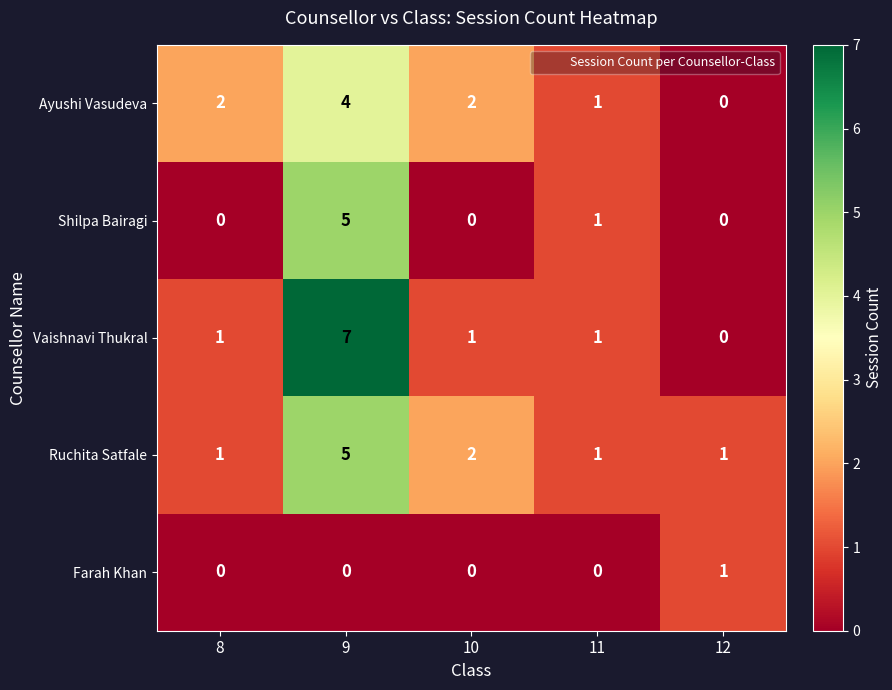

What is the spread (max minus min) of values at 11?

1